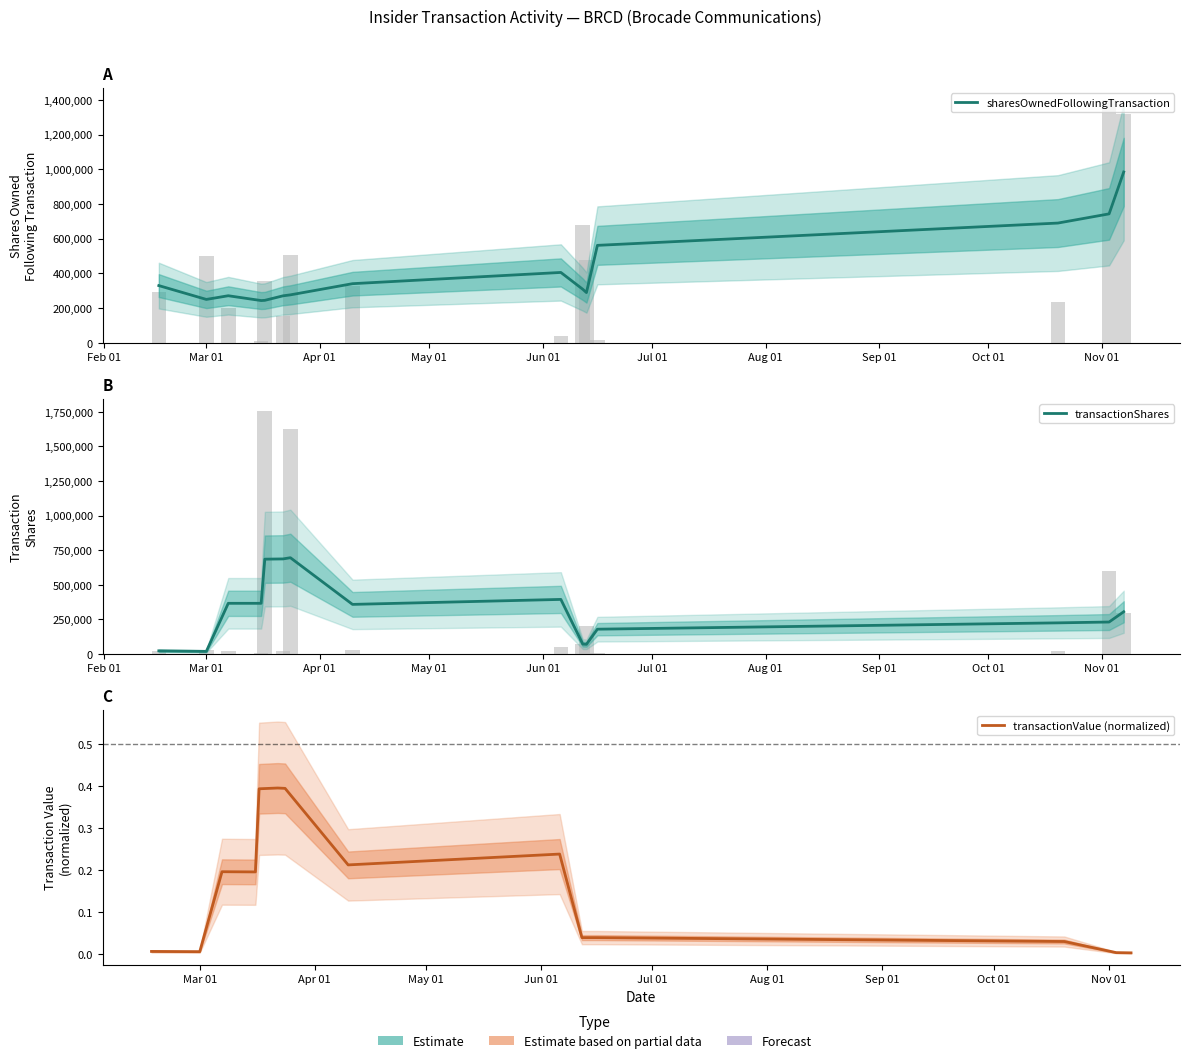

Which series has the largest total across all categories?

sharesOwnedFollowingTransaction